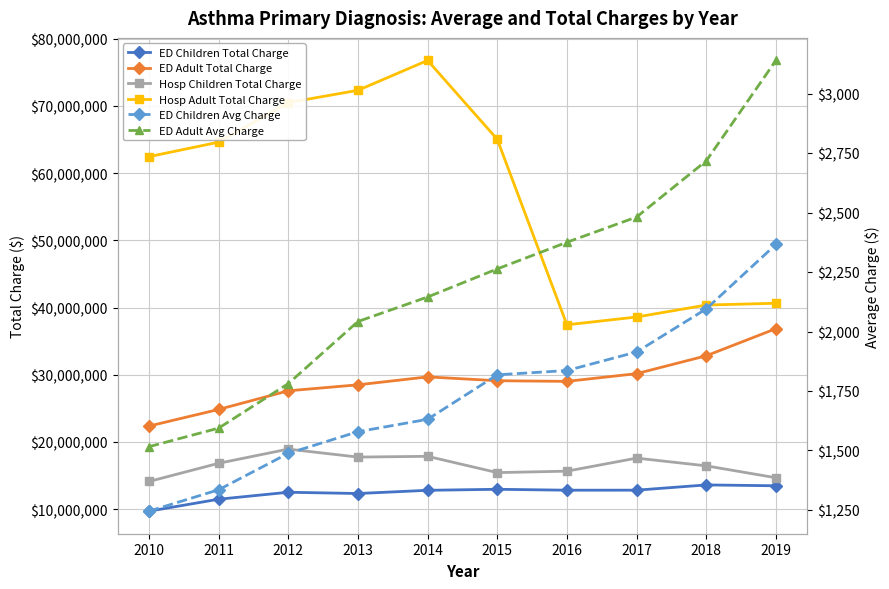

Count the number of data series in this chart.

6